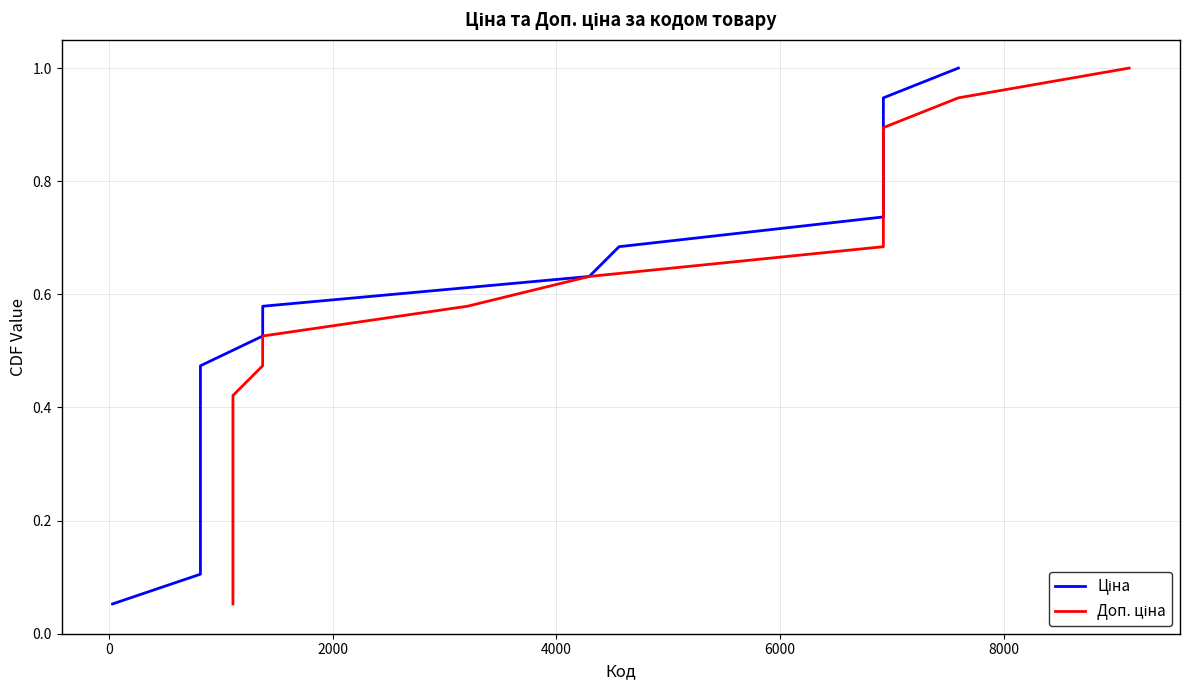

True or false: Ціна and Доп. ціна cross at least once.

False